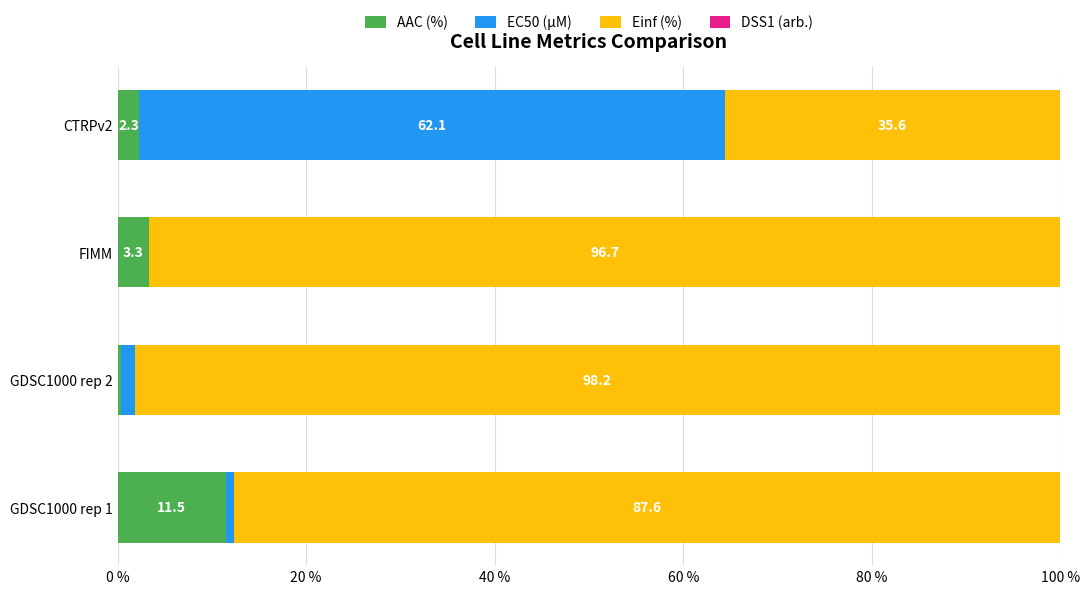

What is the maximum value for AAC (%)?

11.5